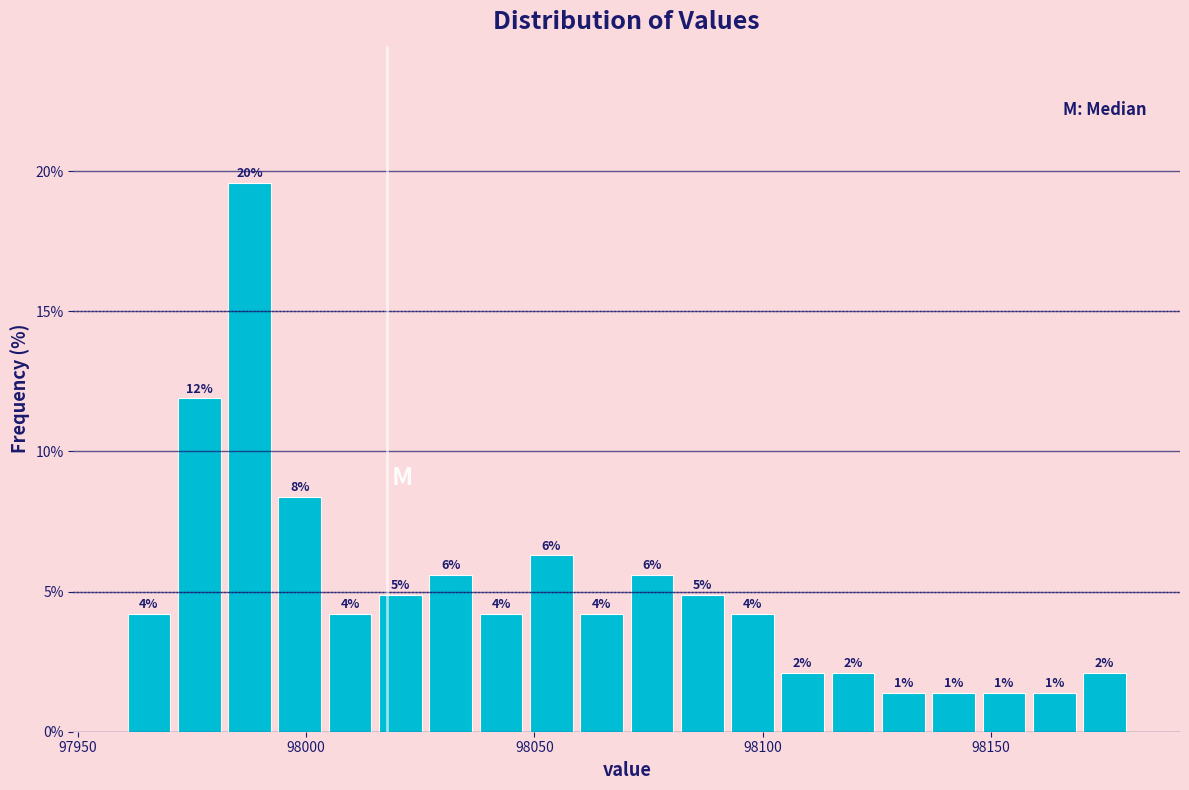

Around what value on the x-axis is the tallest bar? Give the approximate position of its centre, as read against the axis.

97990